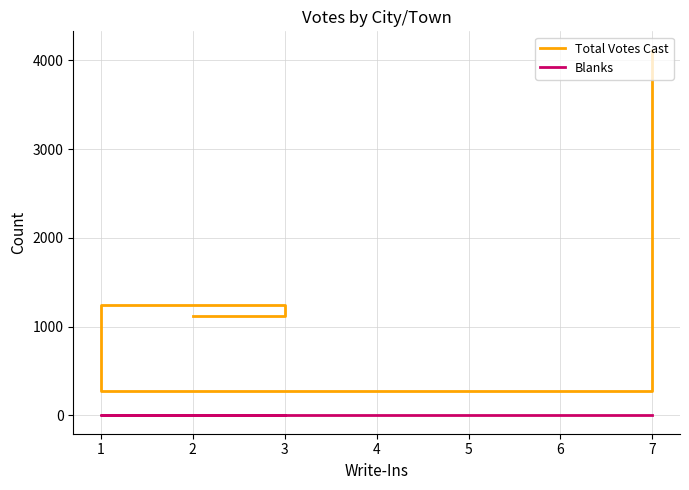

What is the maximum value shown in the chart?

4122